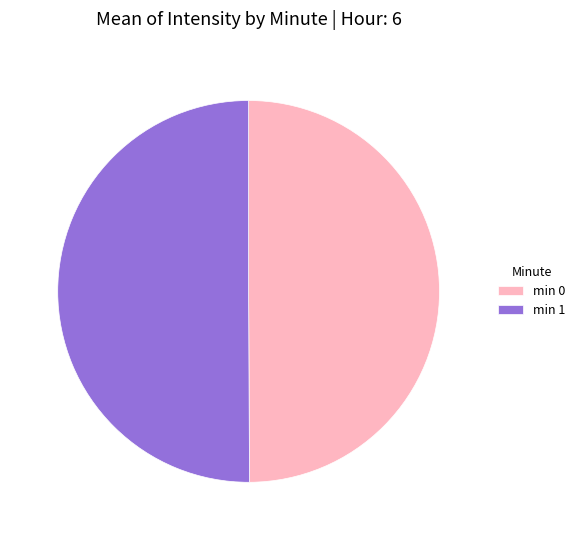

What is the ratio of the value at min 1 to the value at min 0?

1.0